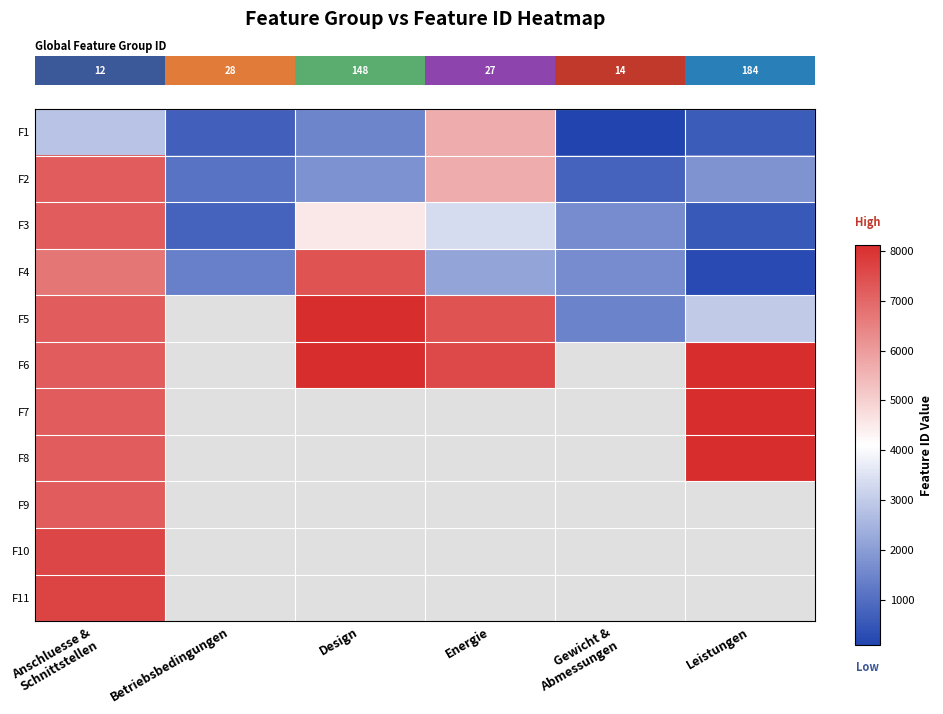

Between Leistungen and Design, which is larger?

Design